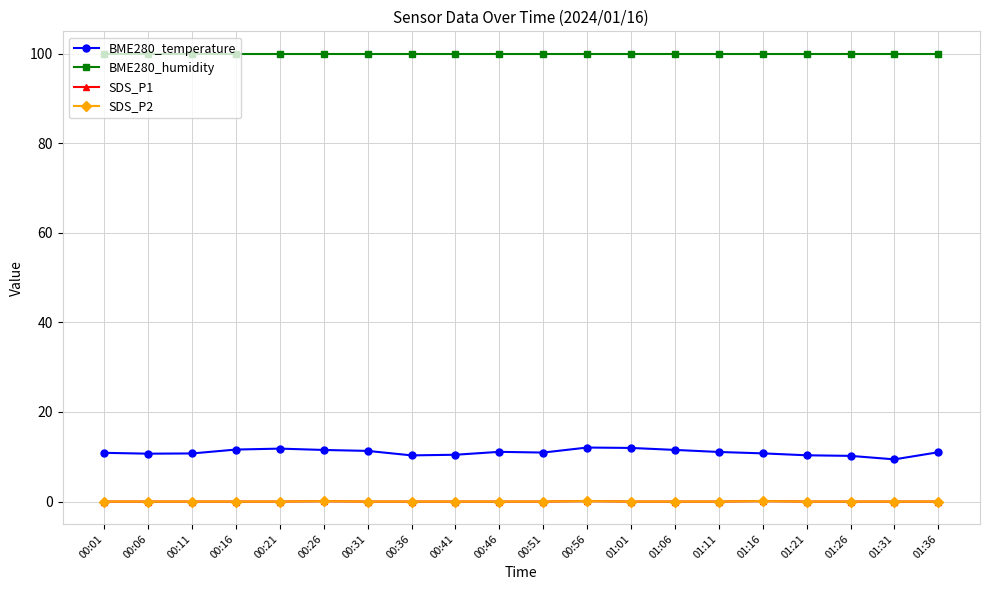

Which has a higher value, 00:01 or 01:31?

00:01